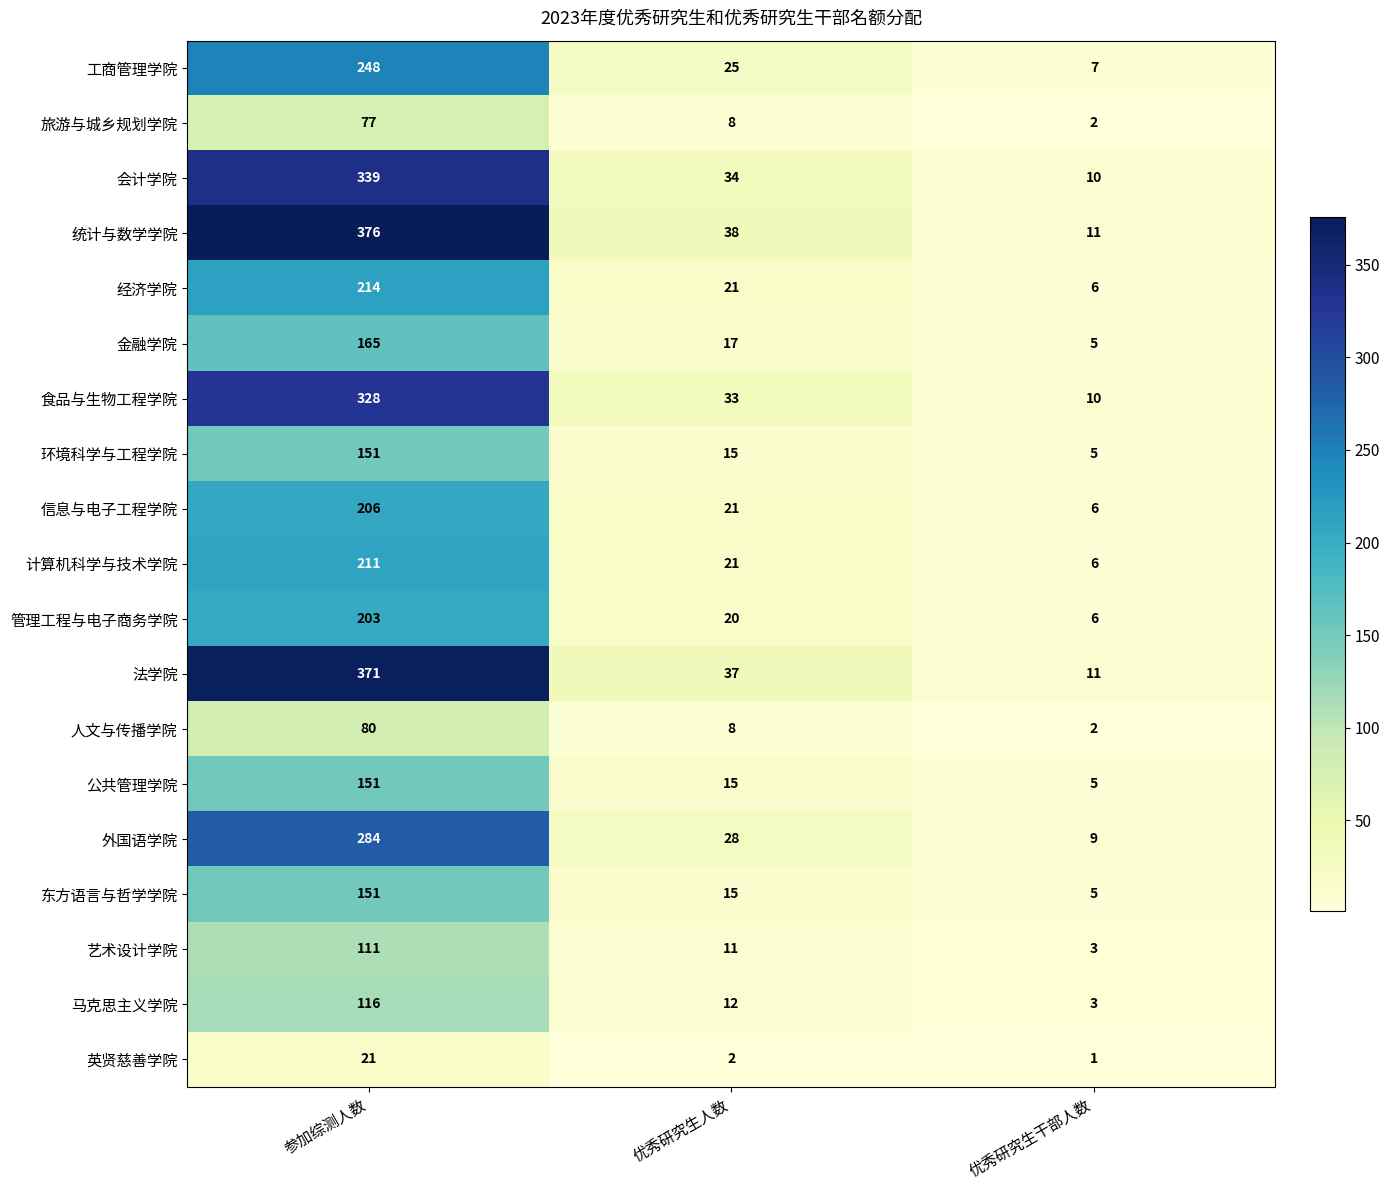

List the labels in order of 统计与数学学院 value, largest first.

参加综测人数, 优秀研究生人数, 优秀研究生干部人数